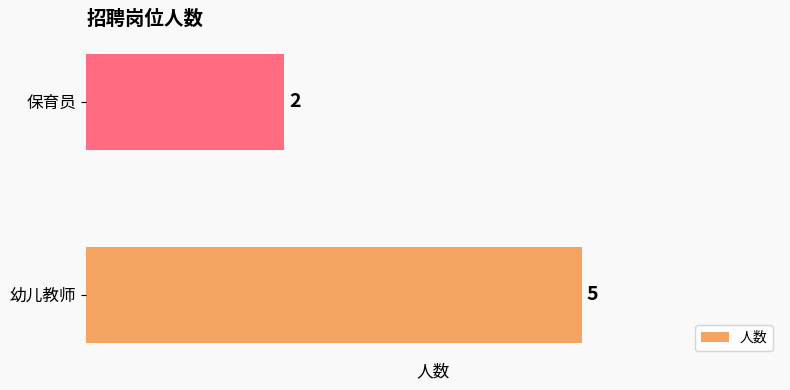

Where is the data nearest to the value 3?

保育员